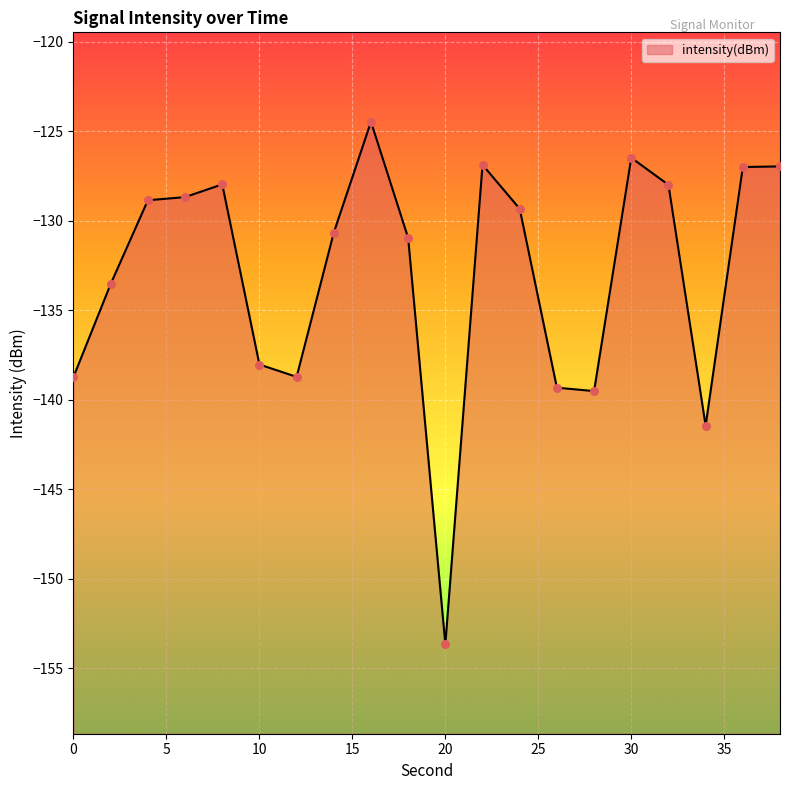

What is the change in value from 0 to 30?

+12.2